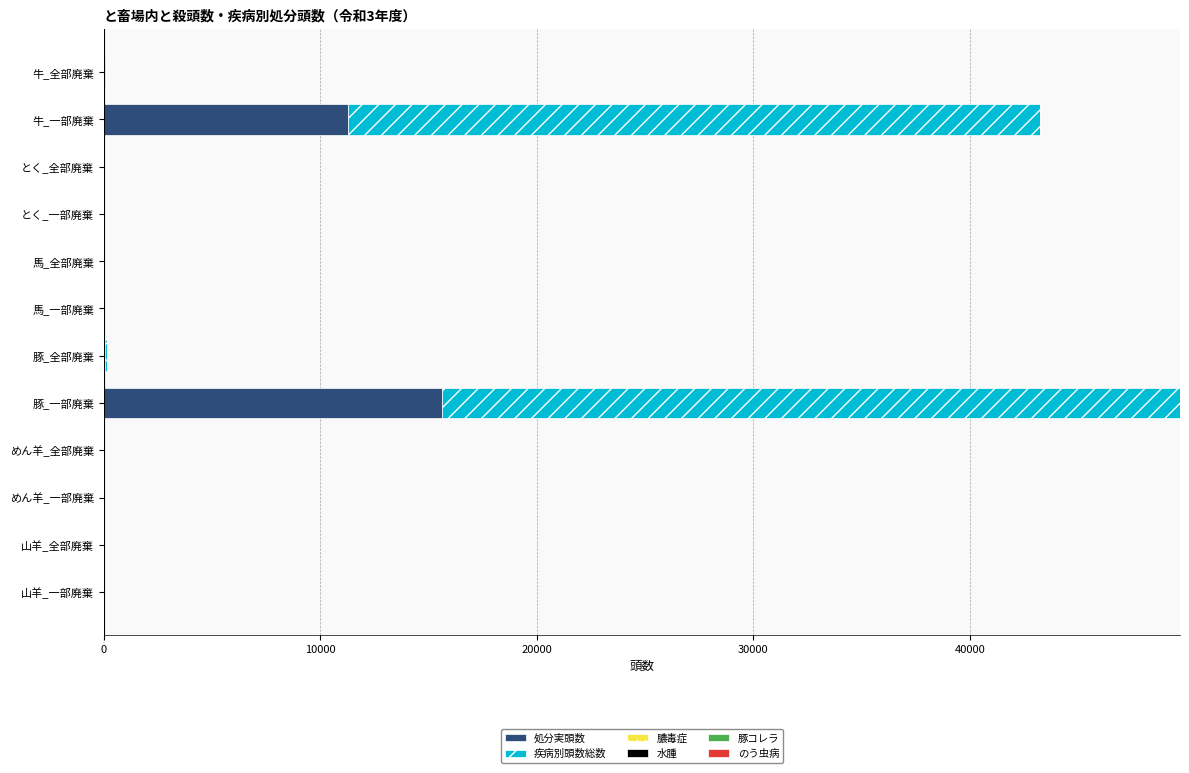

True or false: 処分実頭数 has a value of 15611 at 豚_一部廃棄.

True